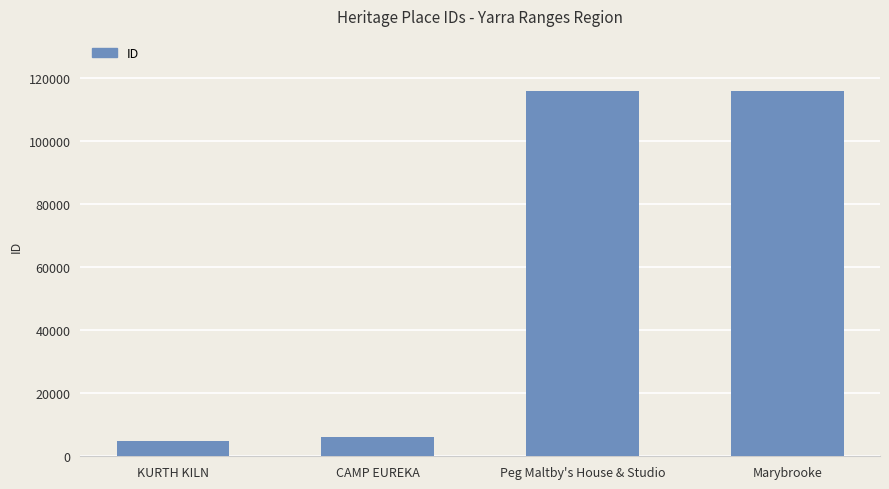

What is the greatest value displayed?

115854